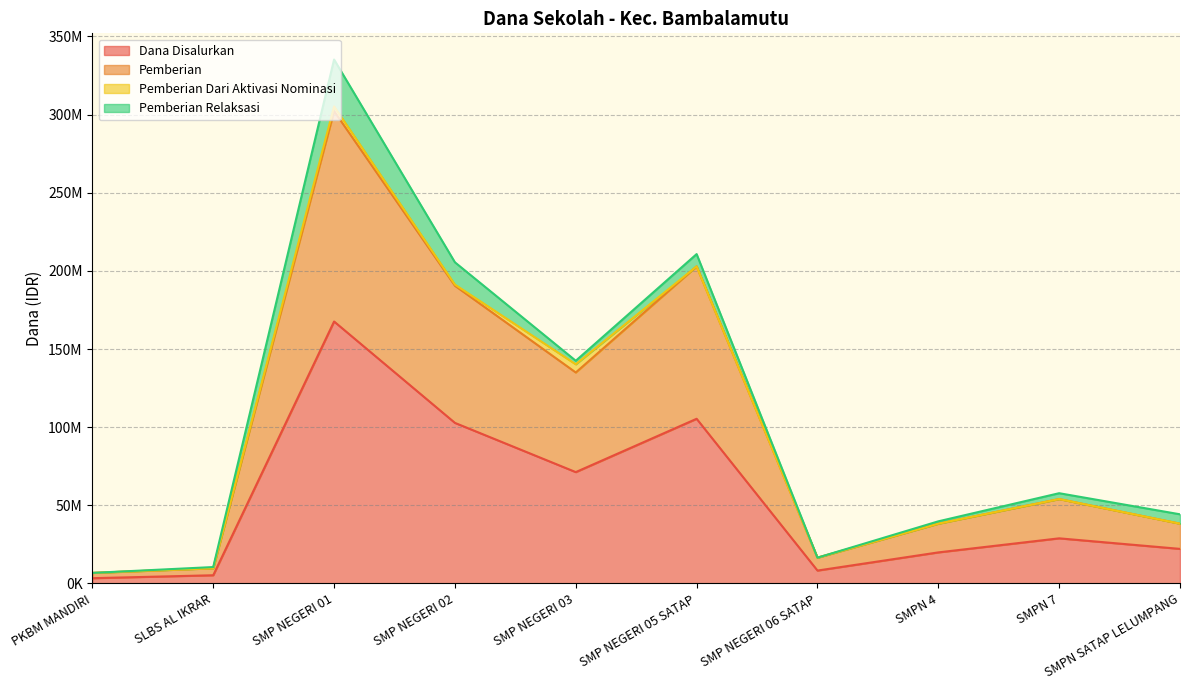

What are all the series names shown in the legend?

Dana Disalurkan, Pemberian, Pemberian Dari Aktivasi Nominasi, Pemberian Relaksasi